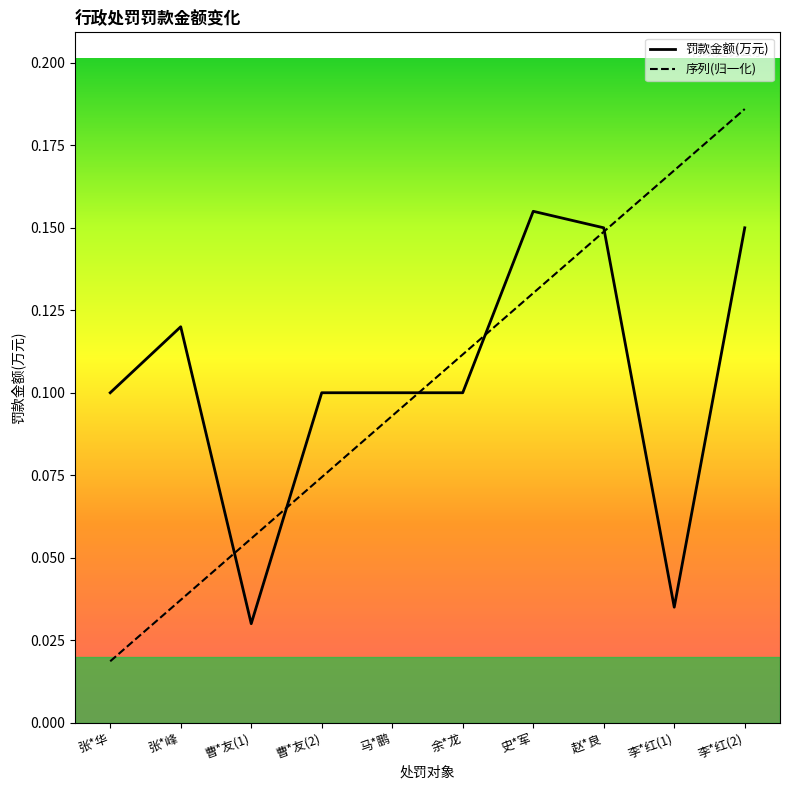

Which label corresponds to the smallest value in the chart?

张*华